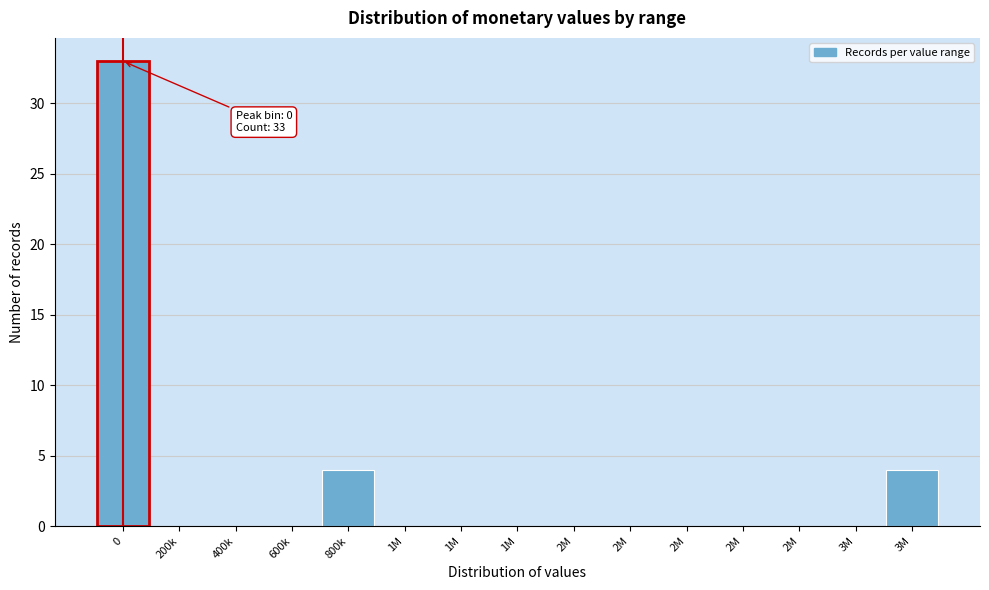

Are the bars horizontal?

No